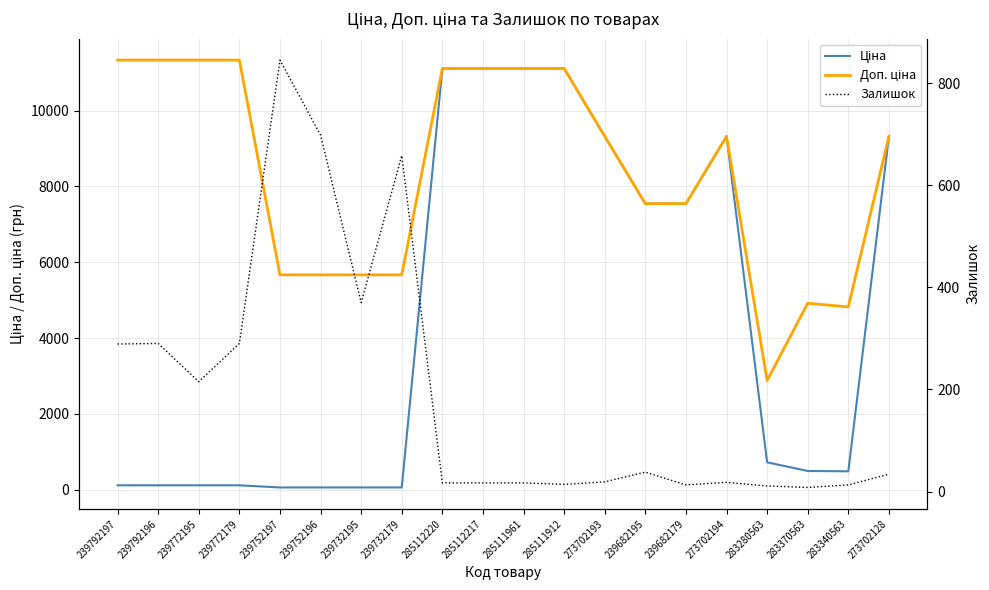

What is the value of the Доп. ціна point at the 12th from the left?

11113.6